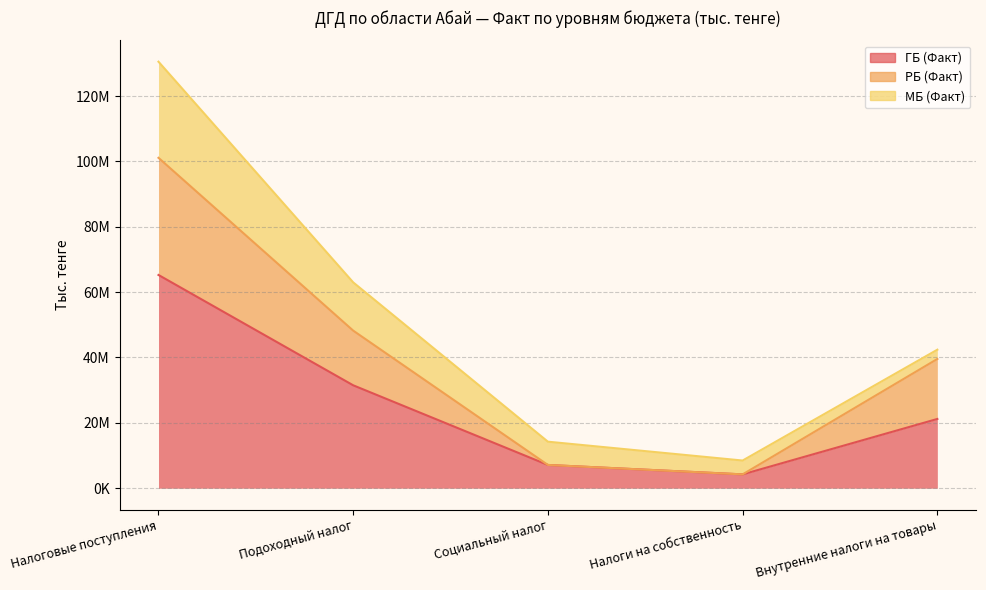

True or false: РБ (Факт) has a value of 76681129 at Подоходный налог.

False